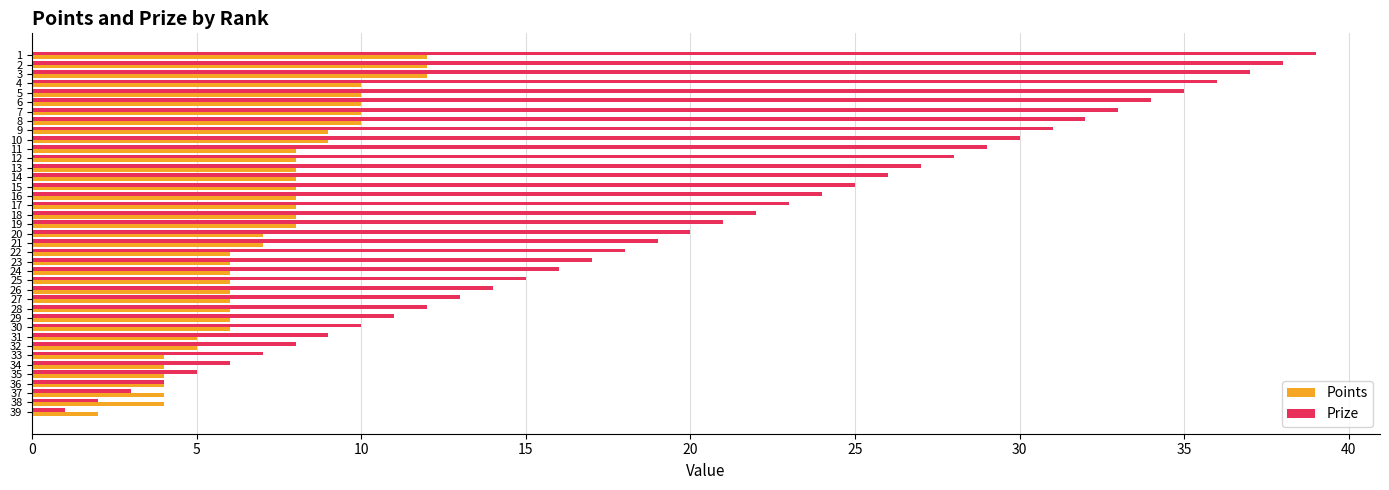

What value does the Points series have at 20, to the nearest 5?

5